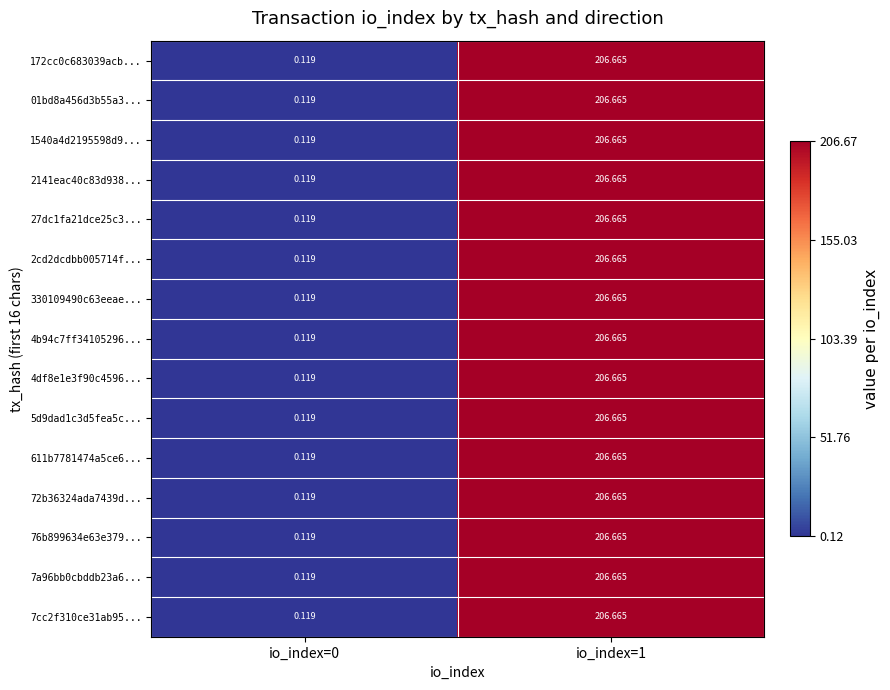

How many distinct data groups are displayed?

15